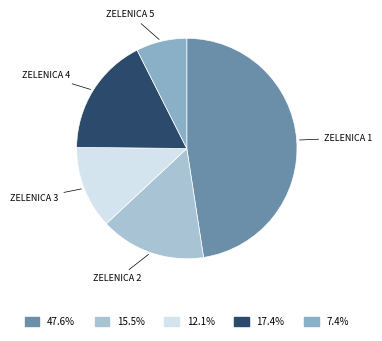

To the nearest percent, what is the difference between the largest and smallest slice percentages?

40%